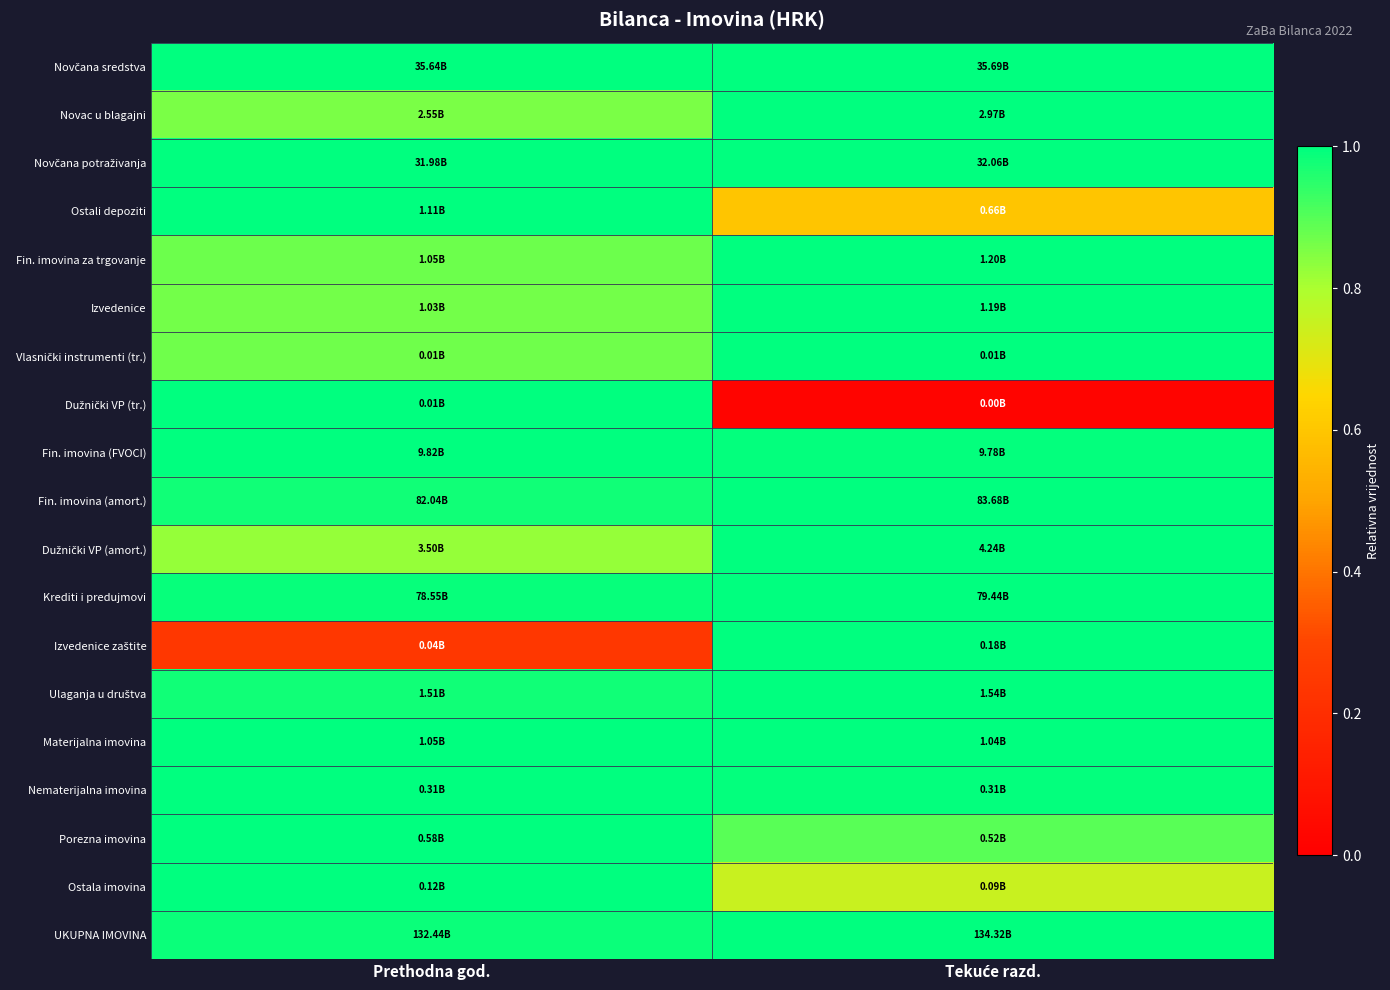

What is the maximum value shown in the chart?

1.0